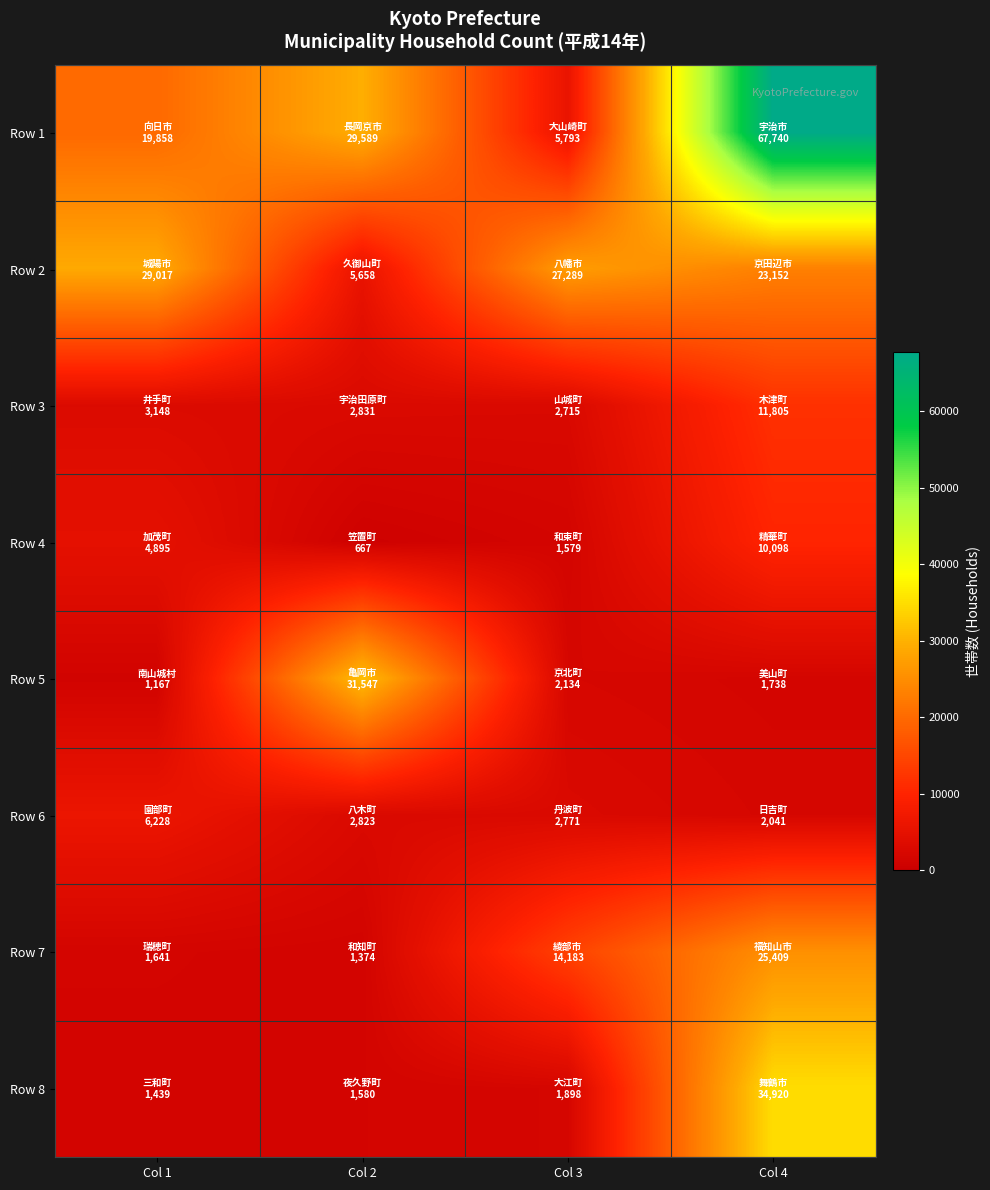

Reading right to left, what are all the values shown in this chart?

Row 1: Col 4=67740	Col 3=5793	Col 2=29589	Col 1=19858
Row 2: Col 4=23152	Col 3=27289	Col 2=5658	Col 1=29017
Row 3: Col 4=11805	Col 3=2715	Col 2=2831	Col 1=3148
Row 4: Col 4=10098	Col 3=1579	Col 2=667	Col 1=4895
Row 5: Col 4=1738	Col 3=2134	Col 2=31547	Col 1=1167
Row 6: Col 4=2041	Col 3=2771	Col 2=2823	Col 1=6228
Row 7: Col 4=25409	Col 3=14183	Col 2=1374	Col 1=1641
Row 8: Col 4=34920	Col 3=1898	Col 2=1580	Col 1=1439